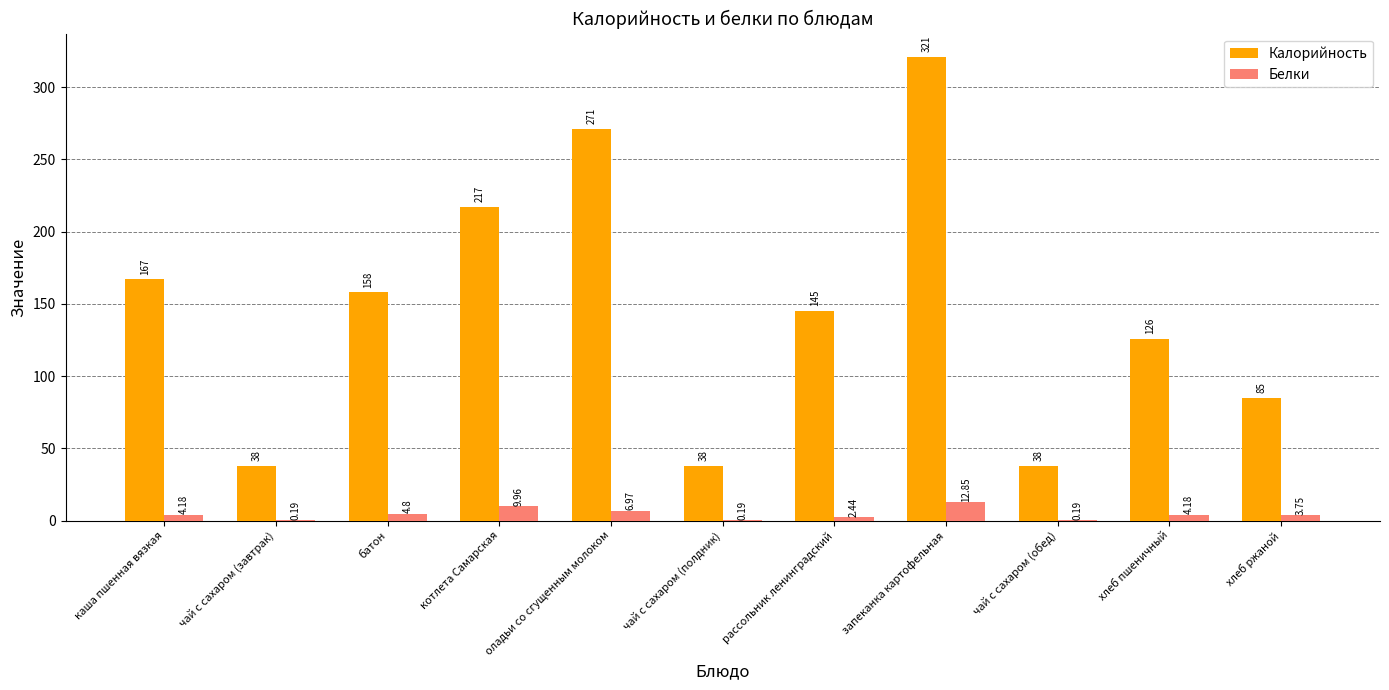

Count the number of data series in this chart.

2